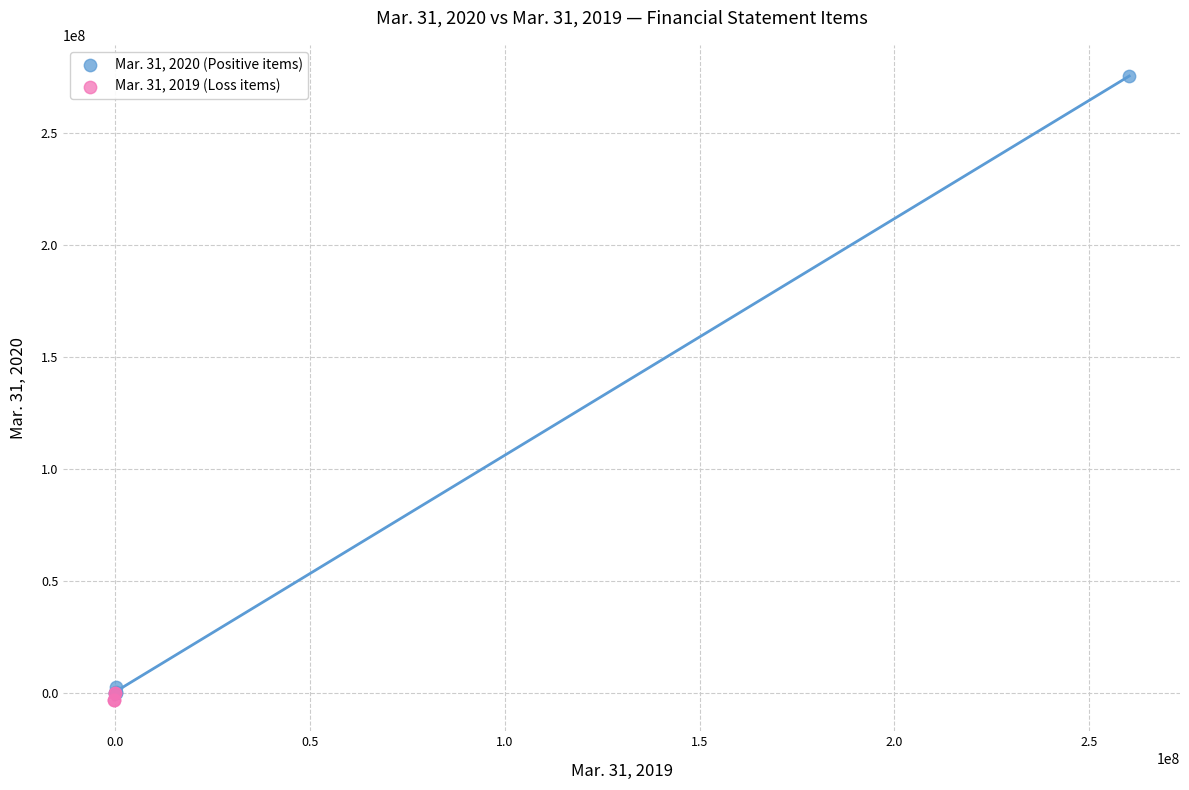

Which series contains the highest Y value?

Mar. 31, 2020 (Positive items)